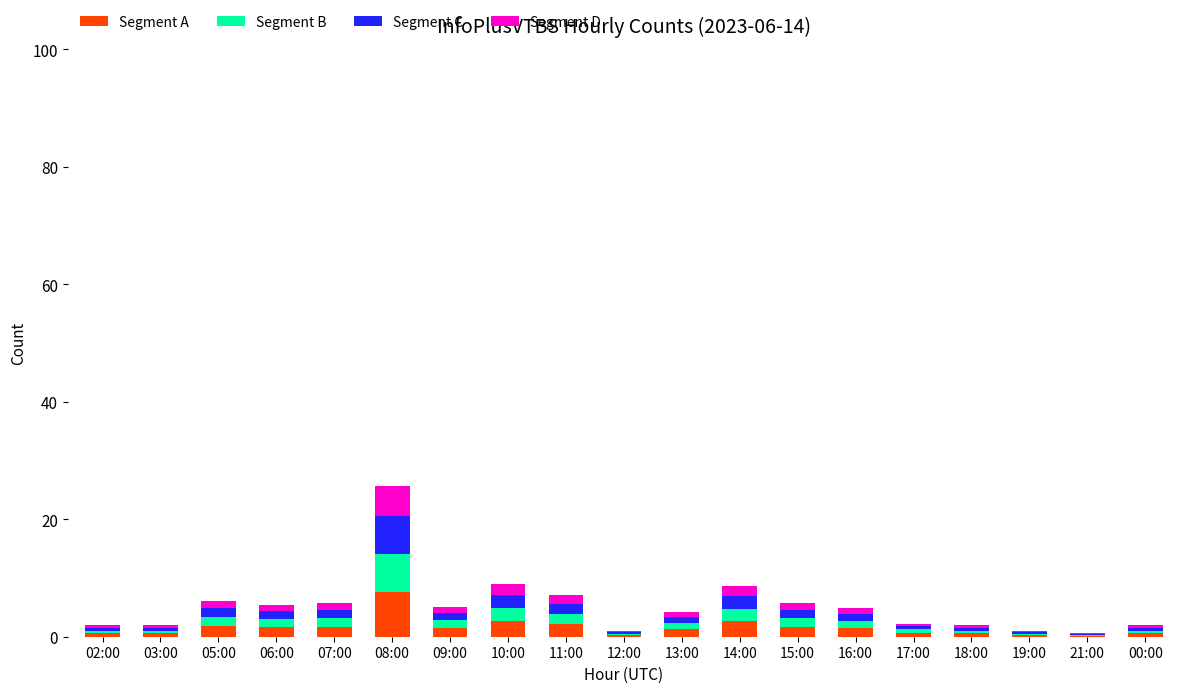

At which category is the sum across all series the highest?

08:00